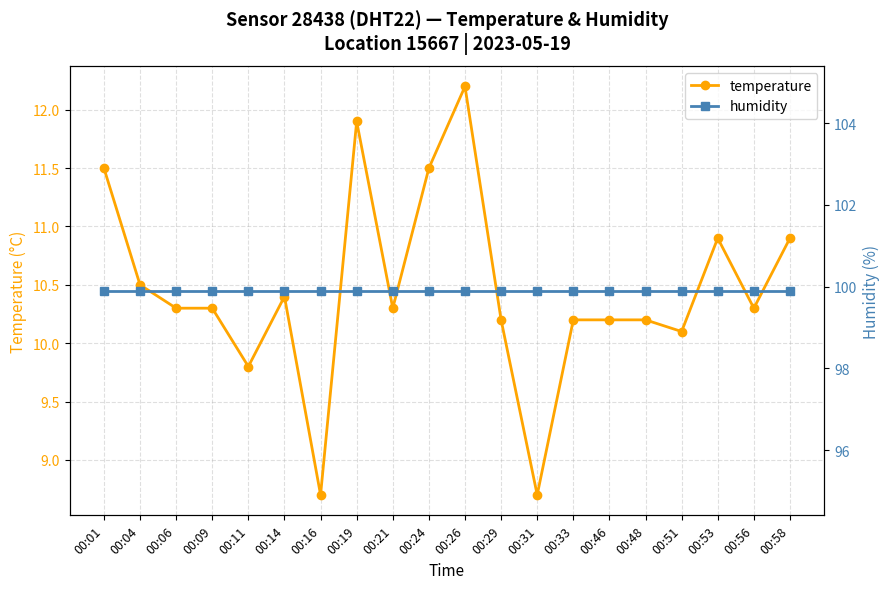

What are all the series names shown in the legend?

temperature, humidity